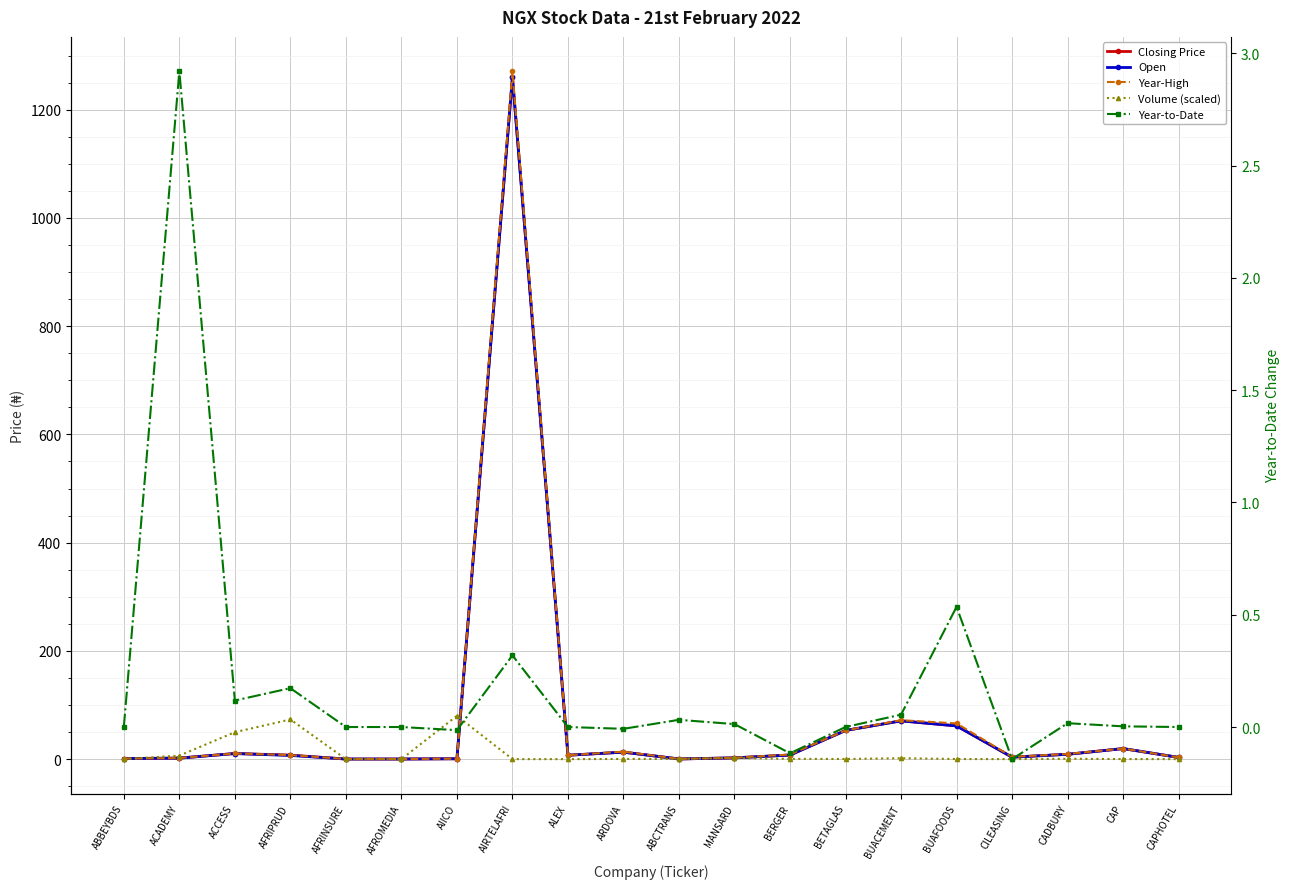

At which category does Volume (scaled) reach its first local valley?

AFROMEDIA